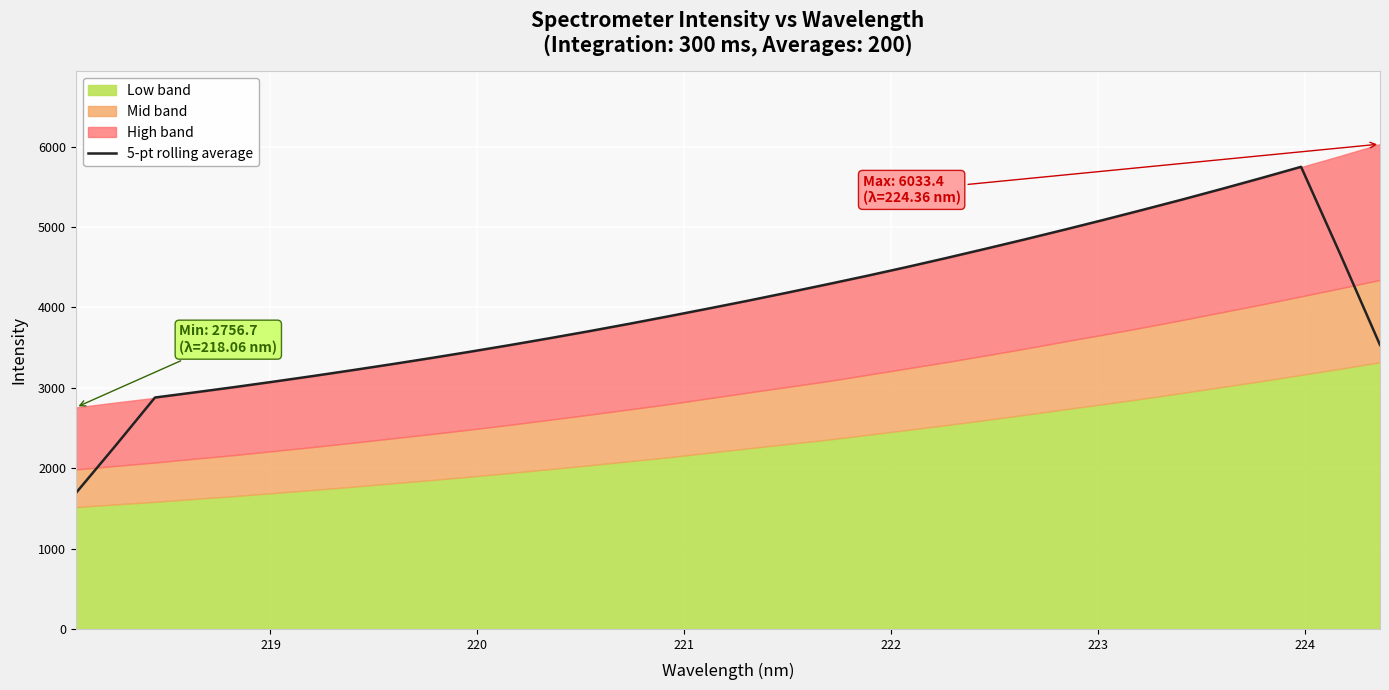

What is the average value?

4005.7